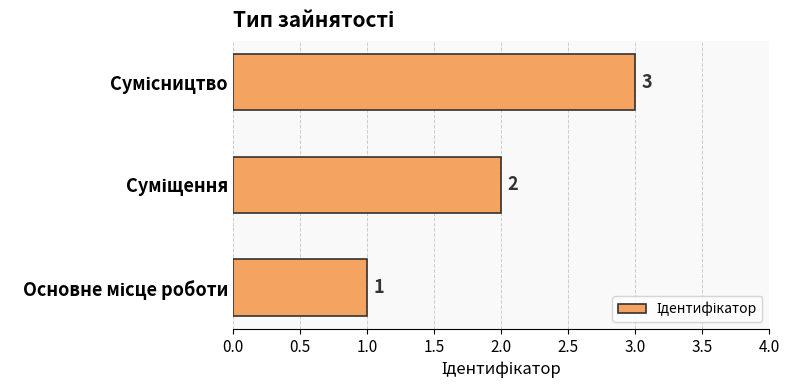

What is the greatest value displayed?

3